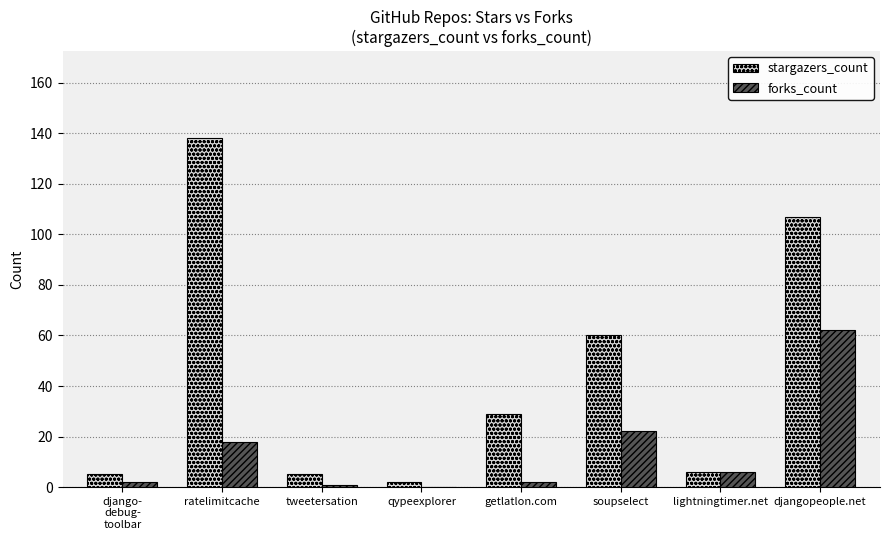

Is the value of stargazers_count at soupselect greater than the value of forks_count at soupselect?

Yes